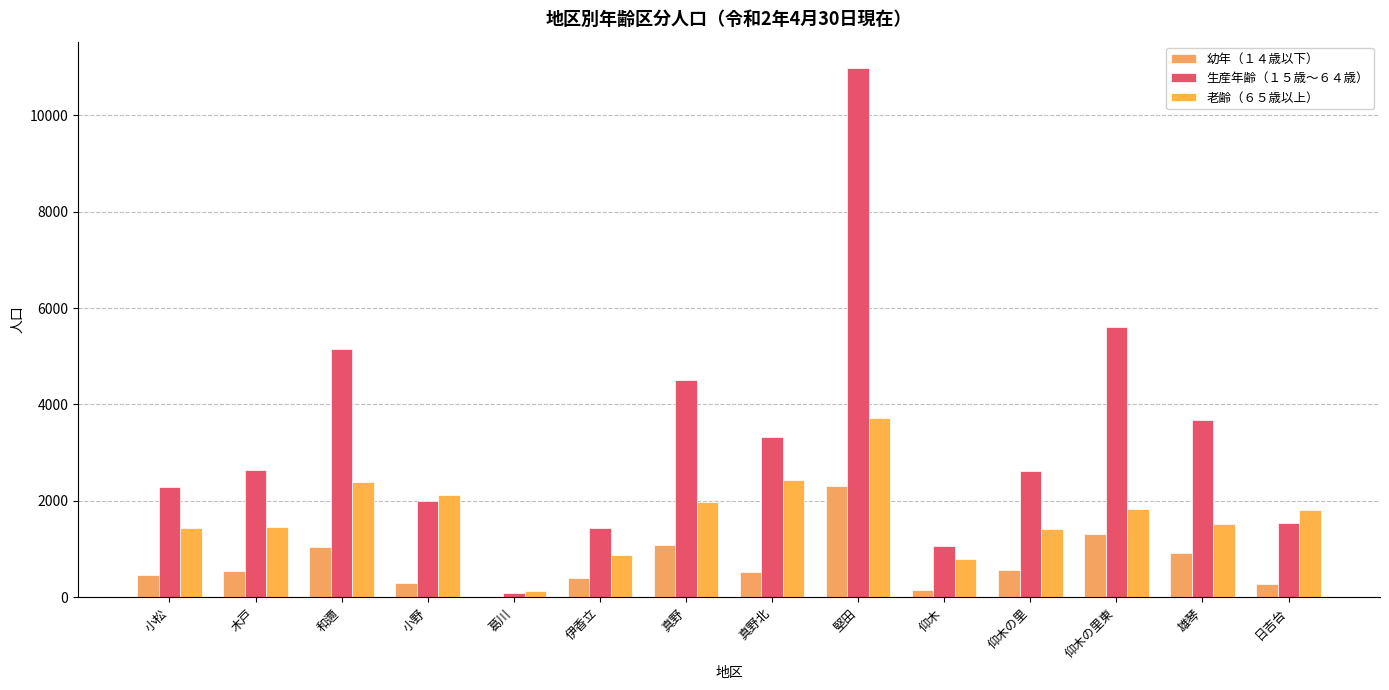

How many distinct data groups are displayed?

3